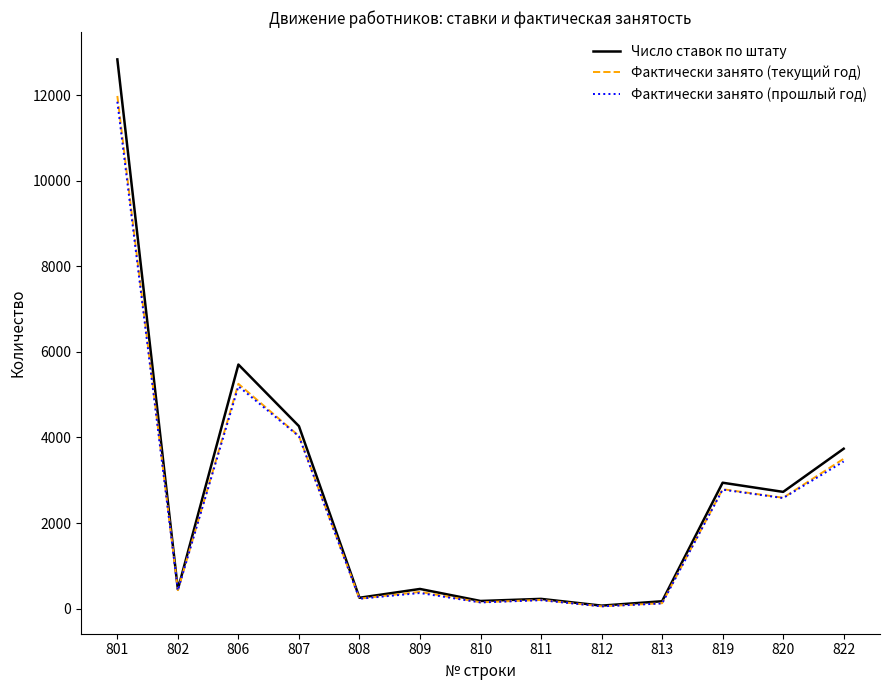

At which label is Фактически занято (прошлый год) closest to 5949?

806